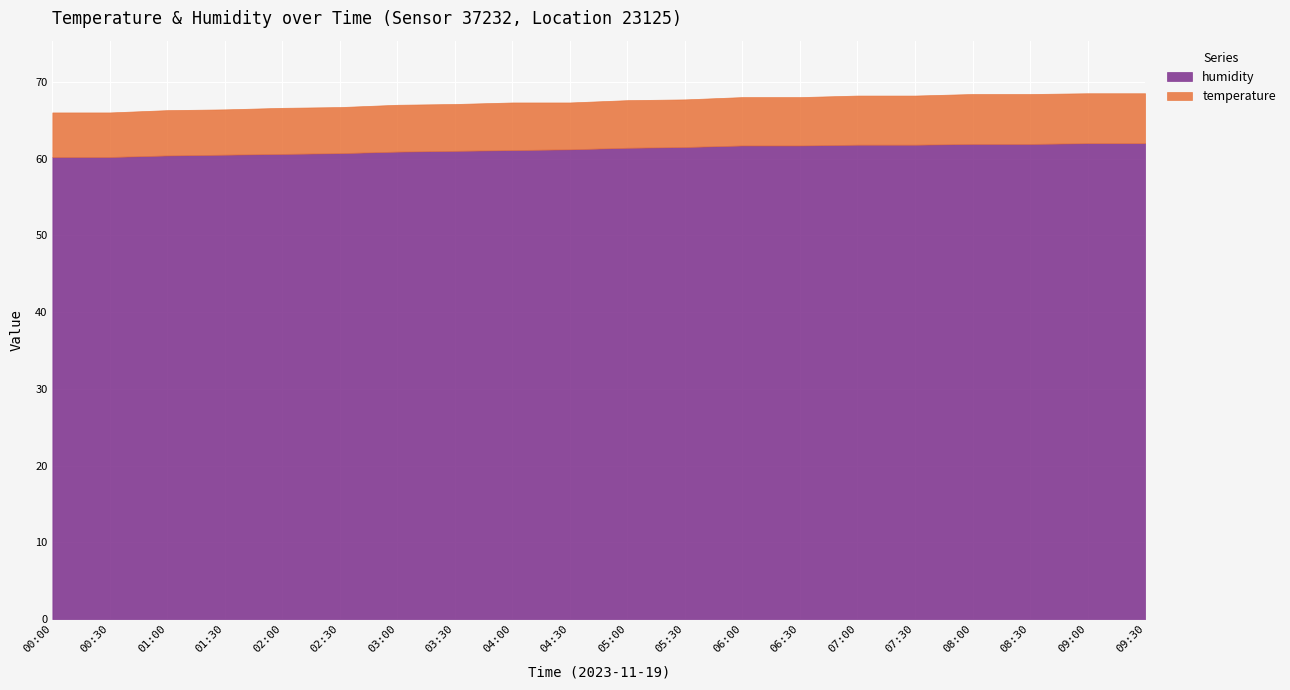

Which category has the lowest value across all series?

00:00